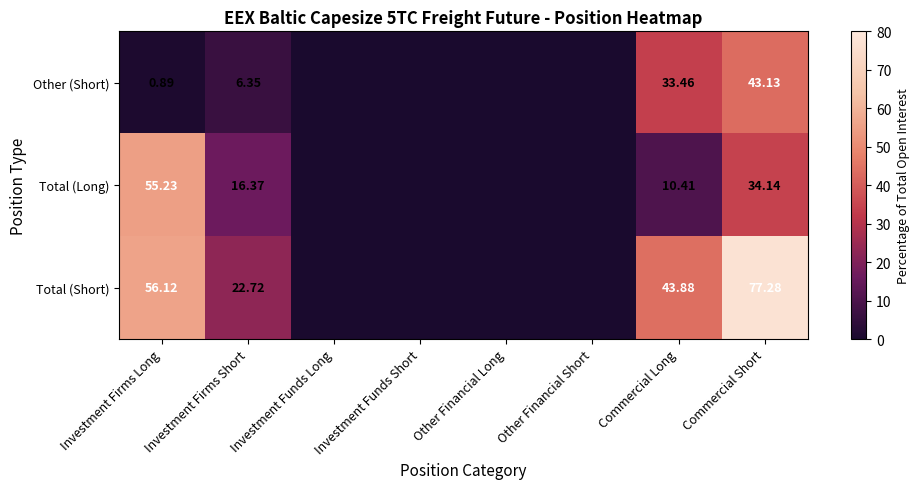

Rank the series at Investment Firms Long from lowest to highest value.

Other (Short), Total (Long), Total (Short)